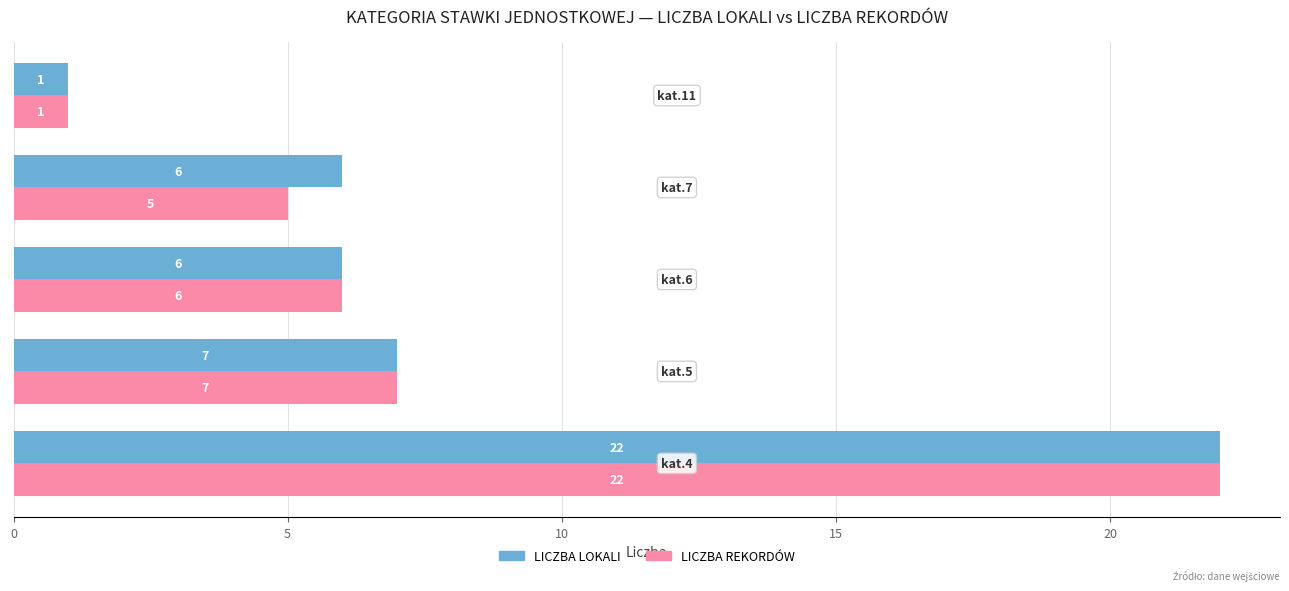

Rank the series by their average value, from highest to lowest.

LICZBA LOKALI, LICZBA REKORDÓW